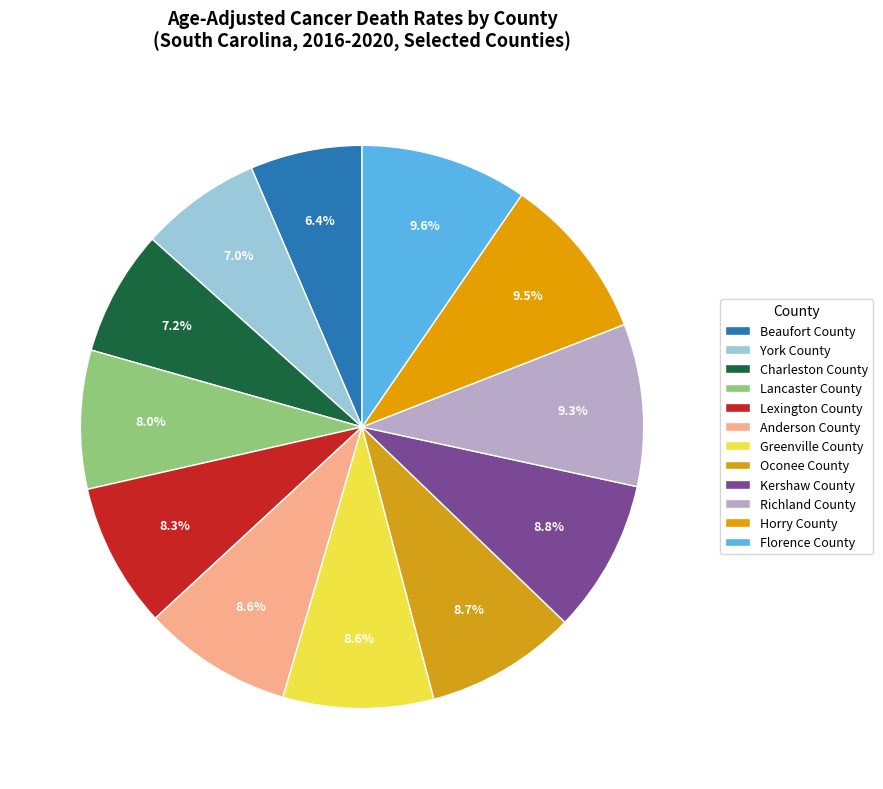

How many slices are in this pie chart?

12